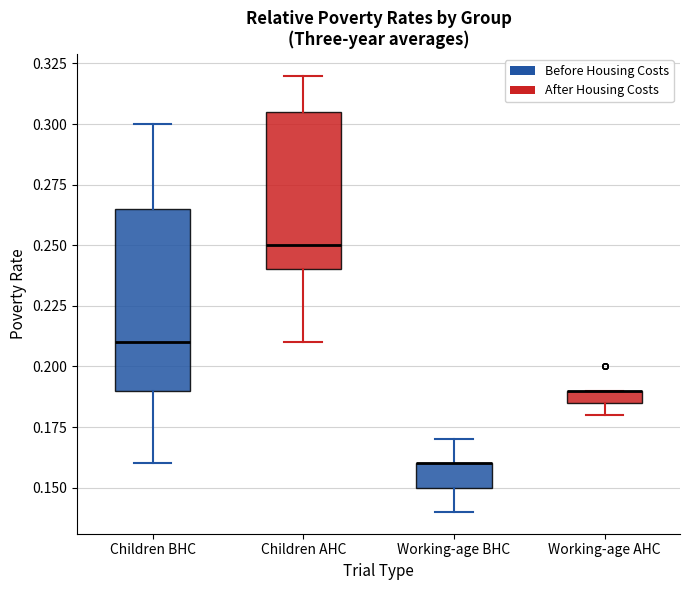

Where is the lower edge of the box for Children BHC on the y-axis? The values are not printed on the chart, so give them approximately, as read against the axis.

0.190